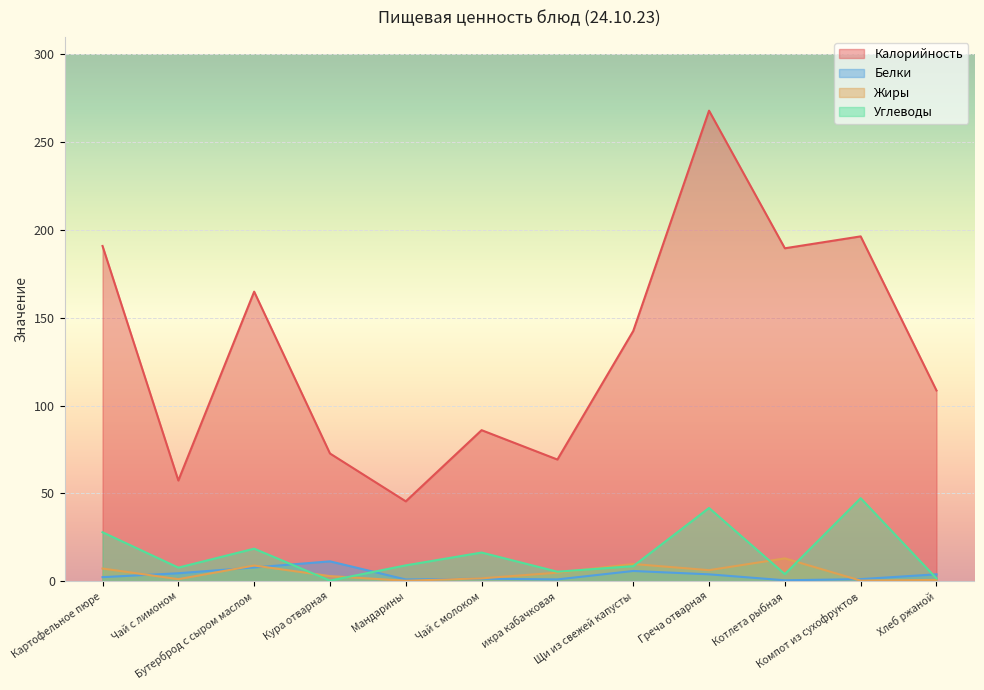

What is the total value across all series at Кура отварная?

87.2